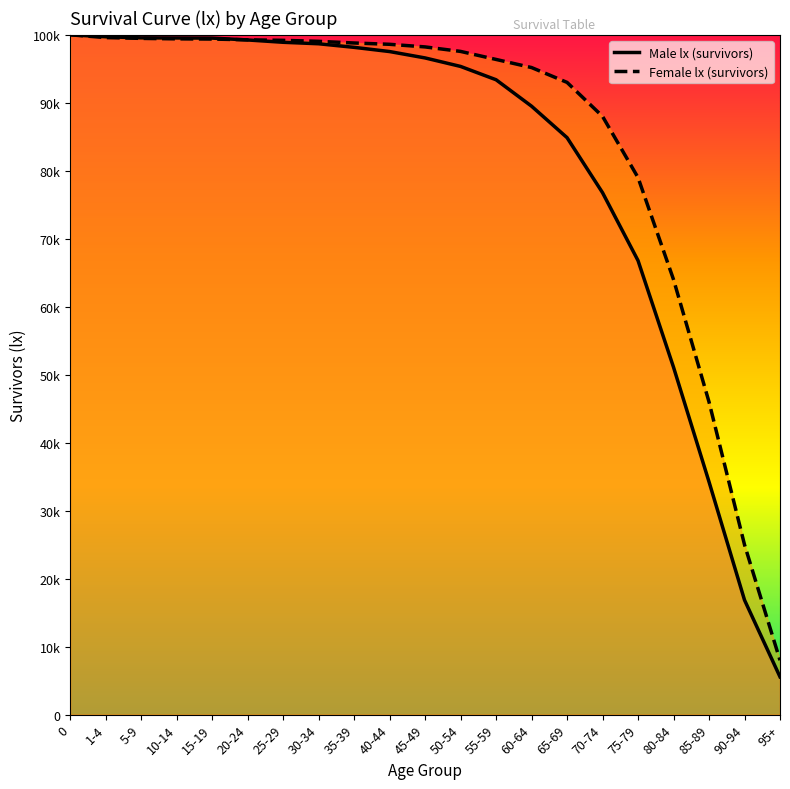

What is the average value of the Male lx (survivors) series?

81041